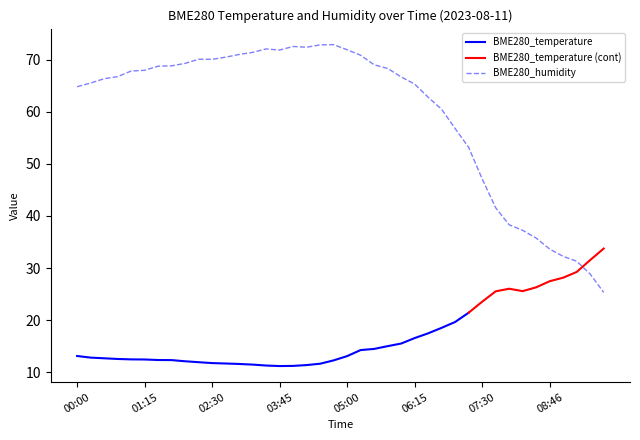

The BME280_humidity series shows 90.1 at 01:15. True or false?

False